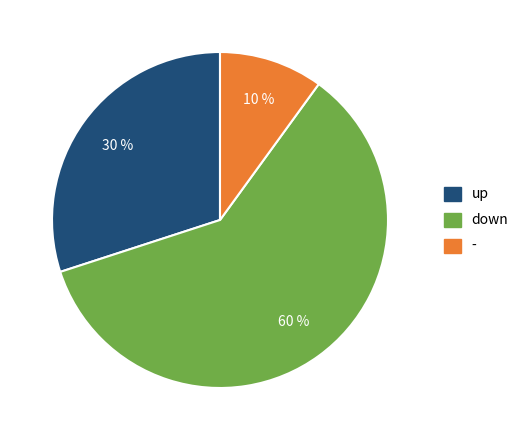

Rank the categories by value from highest to lowest.

down, up, -